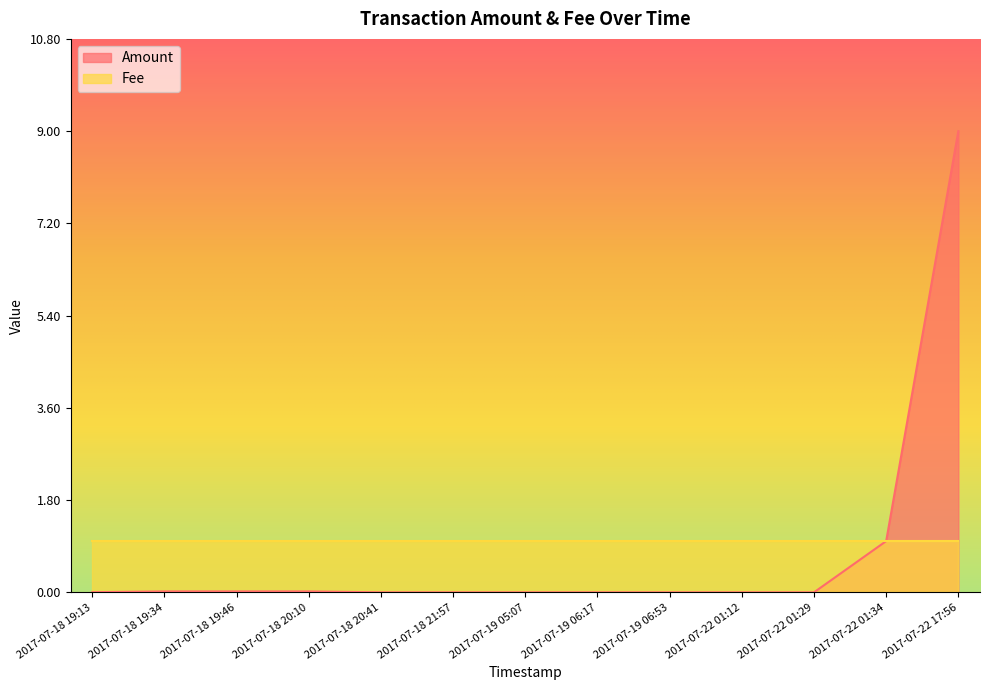

Rank the categories by value from lowest to highest.

2017-07-18 20:41, 2017-07-18 21:57, 2017-07-19 05:07, 2017-07-19 06:17, 2017-07-19 06:53, 2017-07-22 01:12, 2017-07-22 01:29, 2017-07-18 19:13, 2017-07-18 19:34, 2017-07-18 19:46, 2017-07-18 20:10, 2017-07-22 01:34, 2017-07-22 17:56